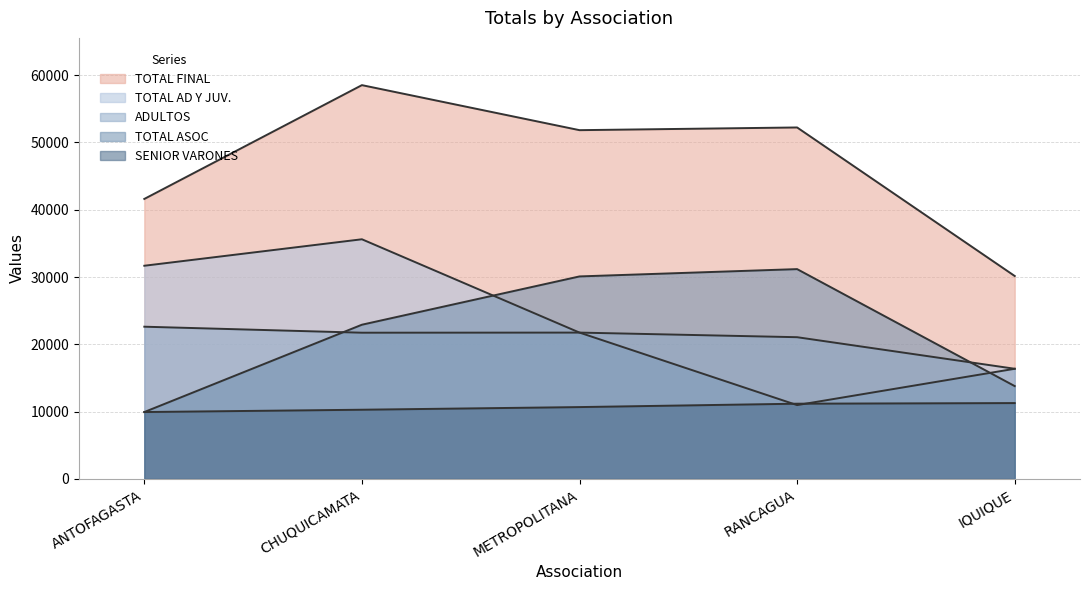

How many lines are shown in the chart?

5